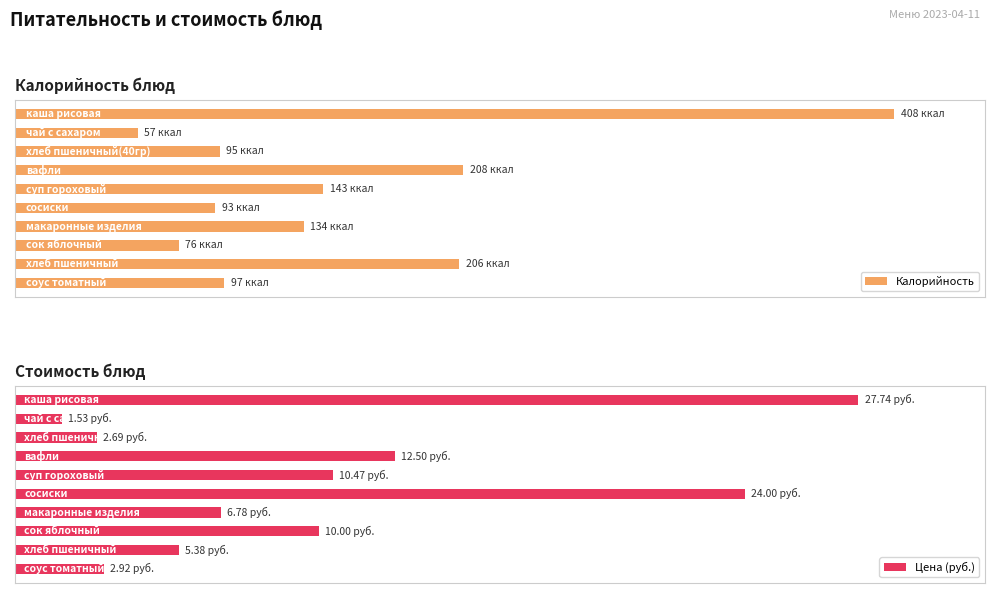

How many categories are shown in the chart?

10